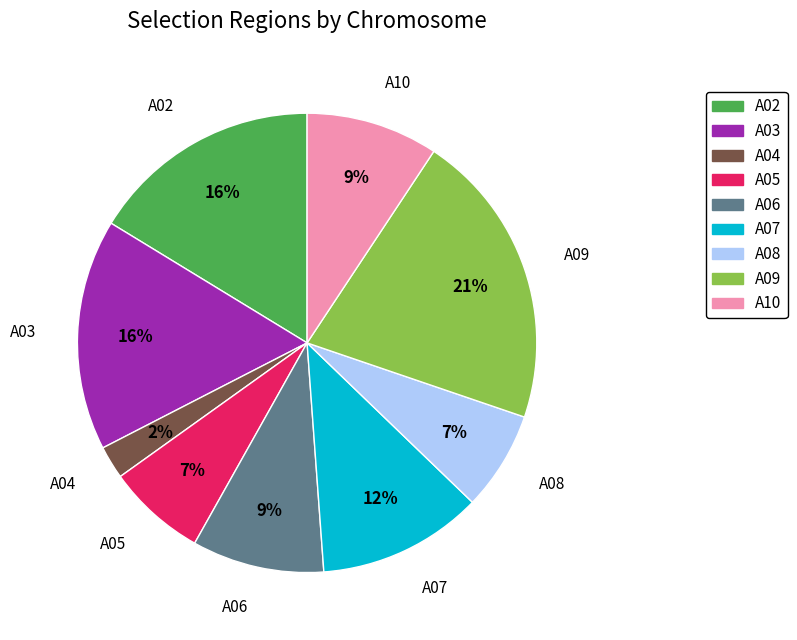

To the nearest percent, what is the difference between the A07 and A08 slice percentages?

5%